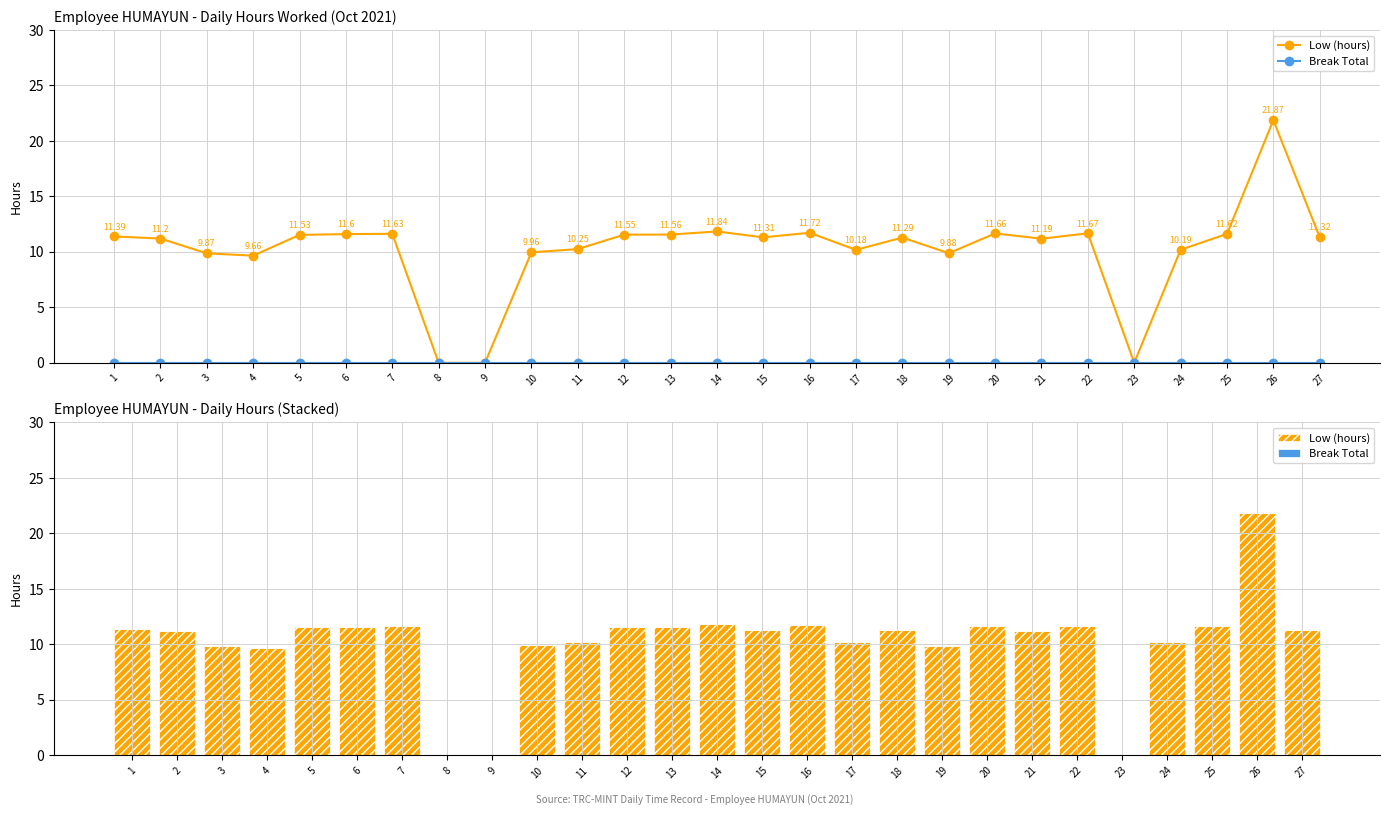

Which series changed the most between 8 and 17?

Low (hours)